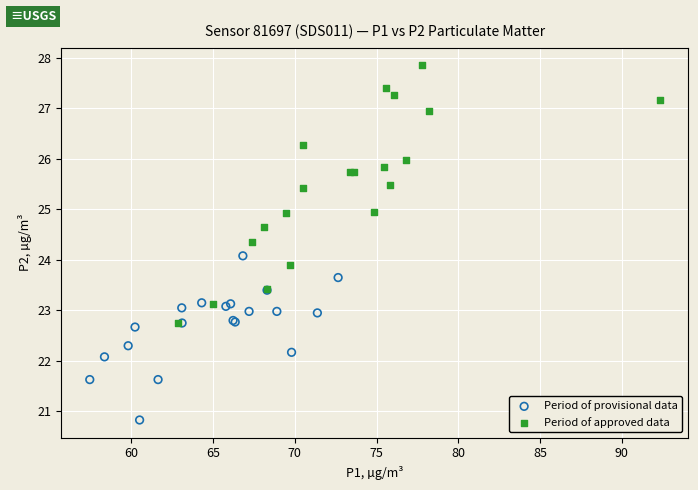

Which series reaches the minimum Y coordinate?

Period of provisional data